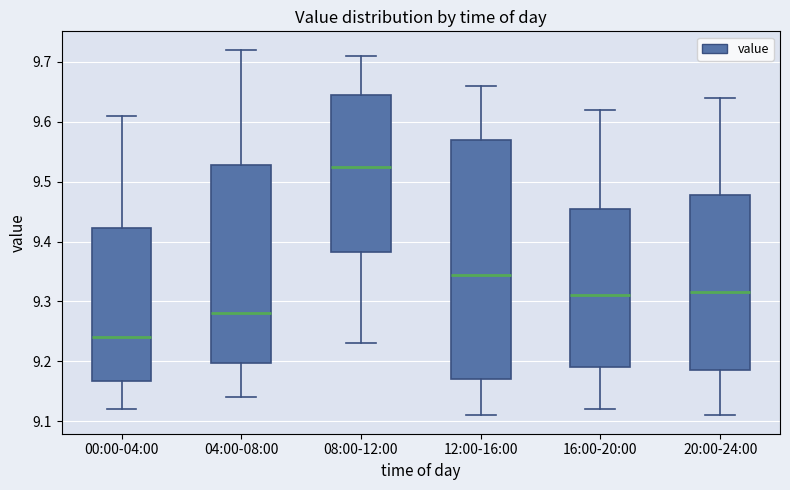

Where is the upper edge of the box for 16:00-20:00 on the y-axis? The values are not printed on the chart, so give them approximately, as read against the axis.

9.46